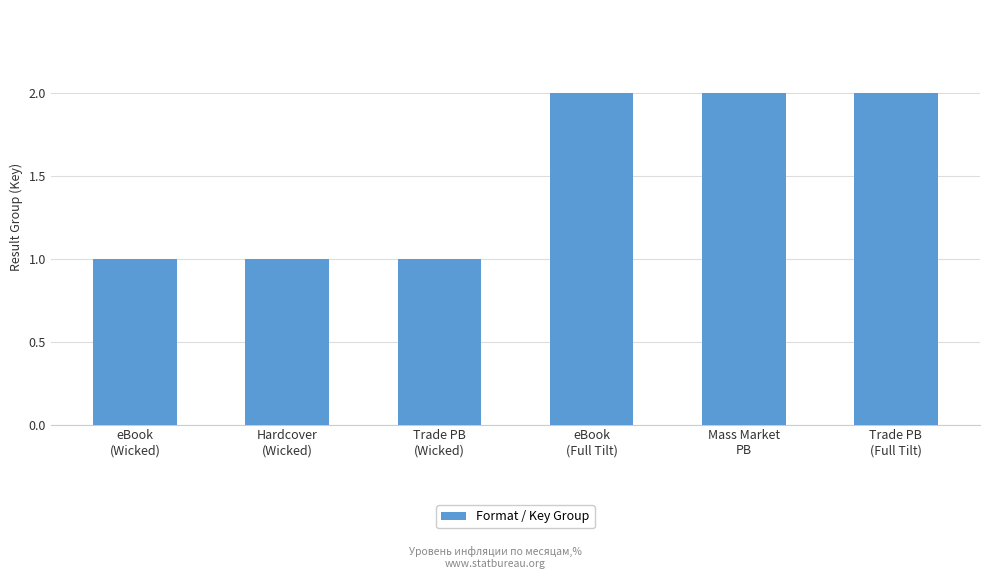

The chart shows a value of 1 at Hardcover
(Wicked). True or false?

True